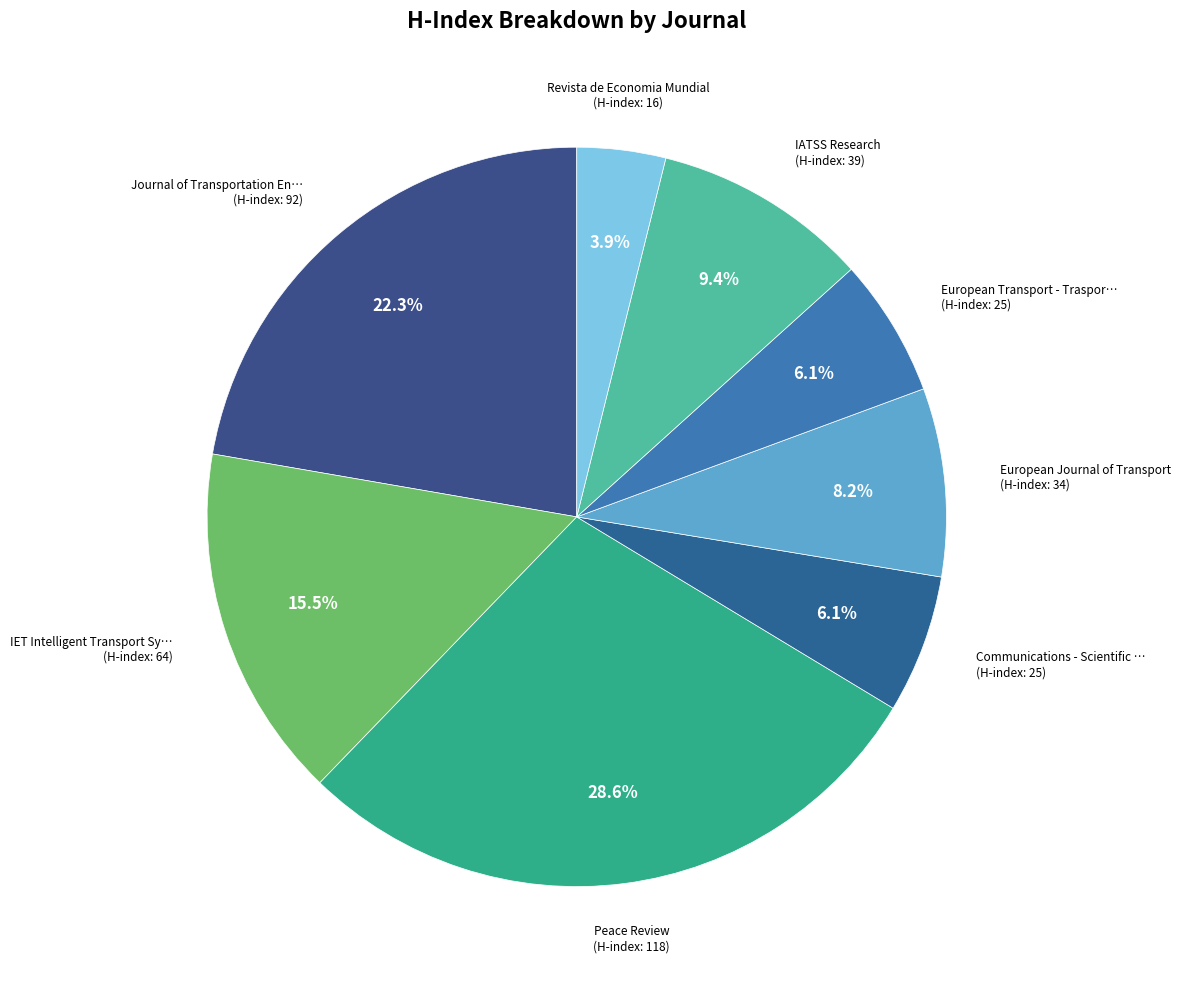

How many slices are in this pie chart?

8